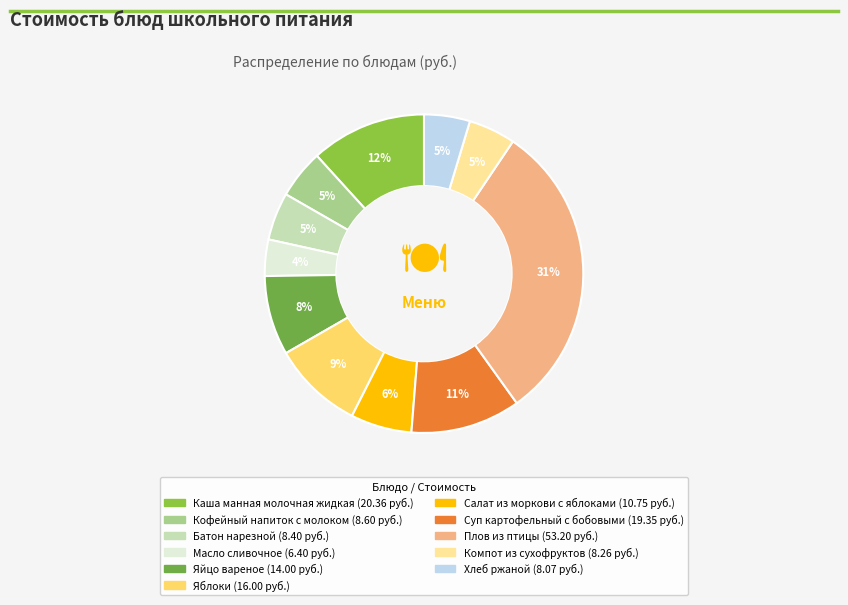

To the nearest percent, what is the combined percentage of Плов из птицы and Салат из моркови с яблоками?

37%